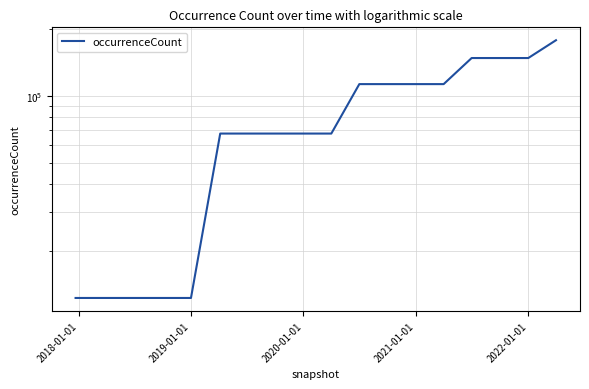

What is the minimum value shown in the chart?

12230